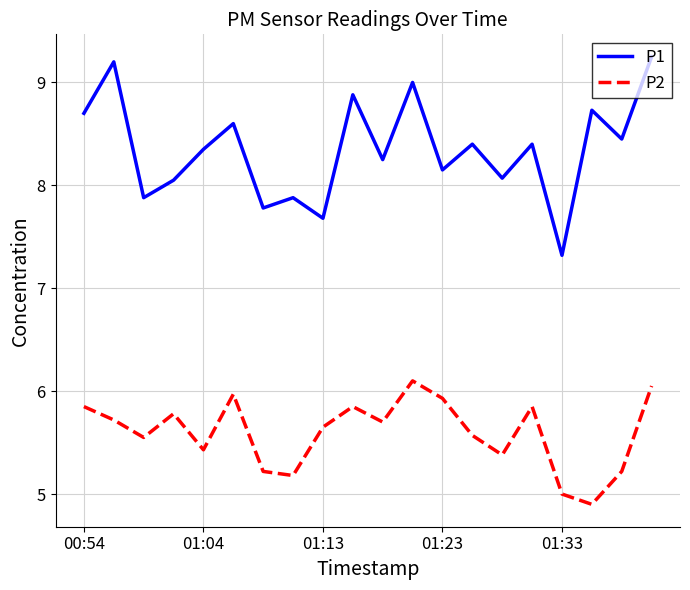

True or false: P2 has more than 0 interior local peaks.

True